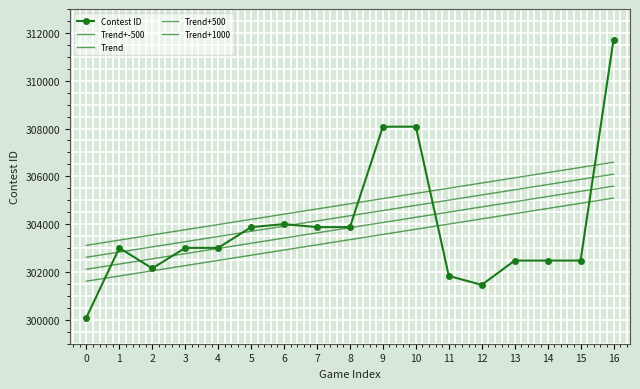

How many lines are shown in the chart?

5